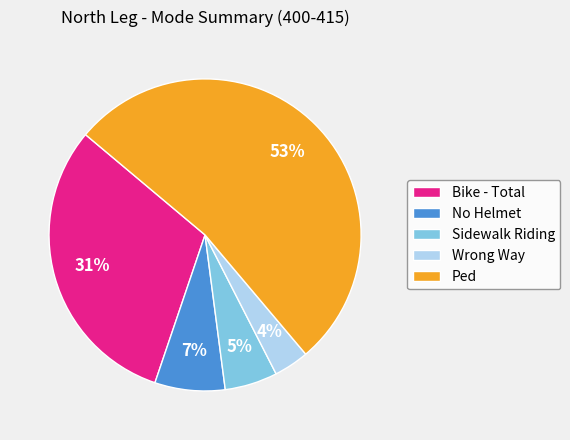

Combined, do Bike - Total and Wrong Way account for over 50%?

No